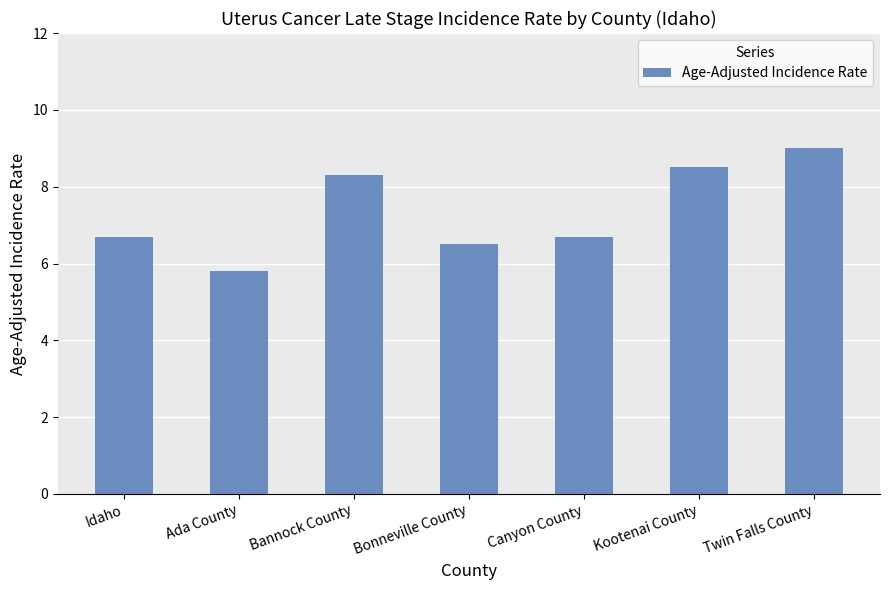

Are the bars grouped side by side (vs. stacked)?

No